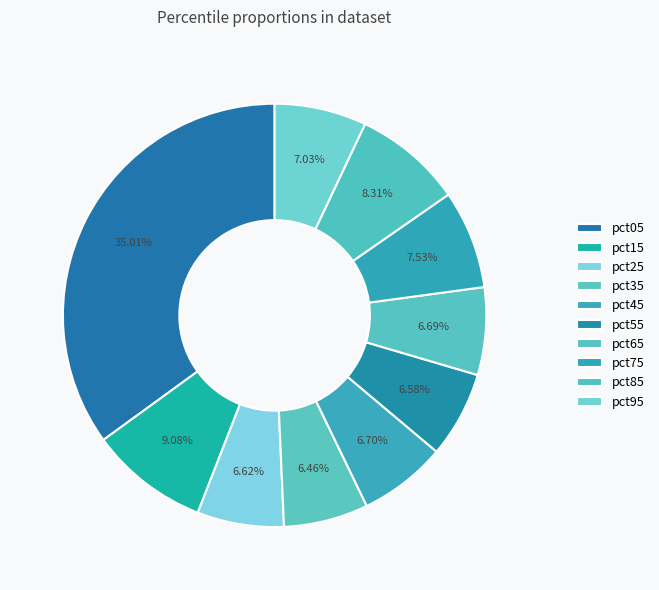

How many slices are in this pie chart?

10